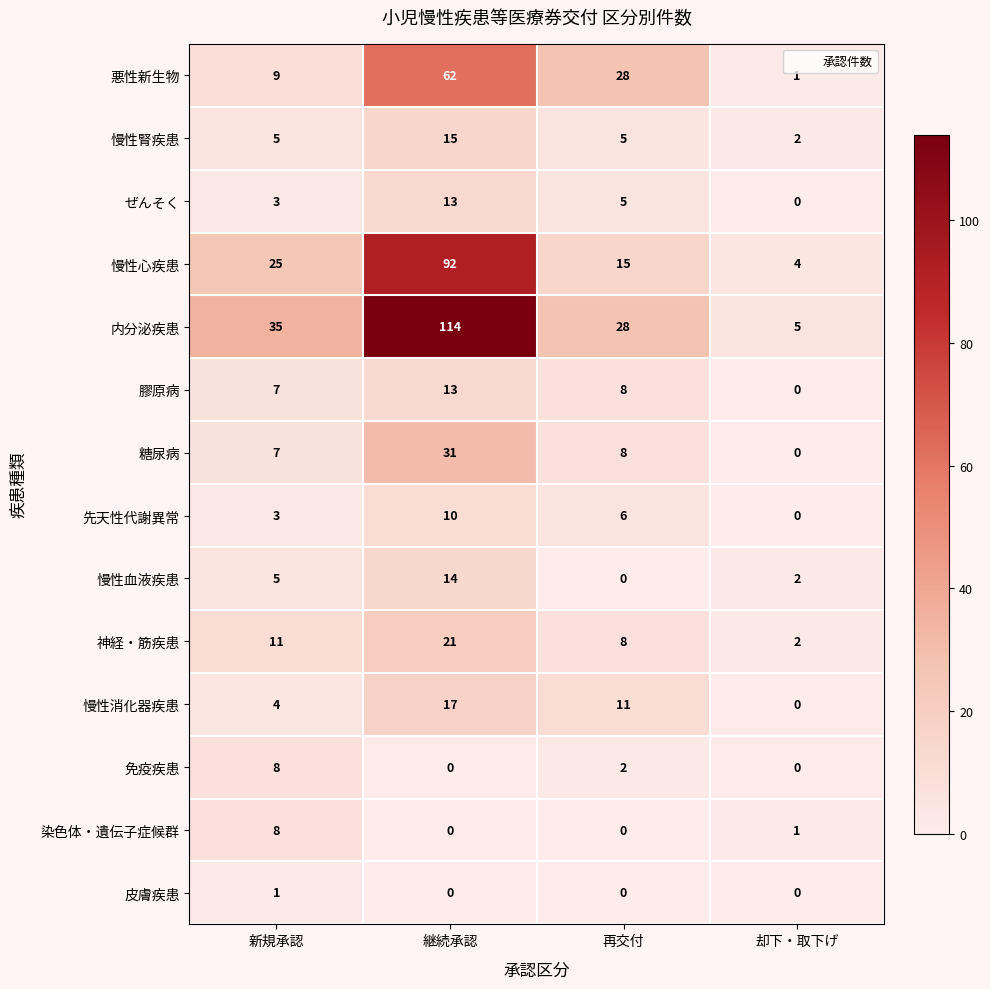

What is the difference between the highest and lowest values at 再交付?

28